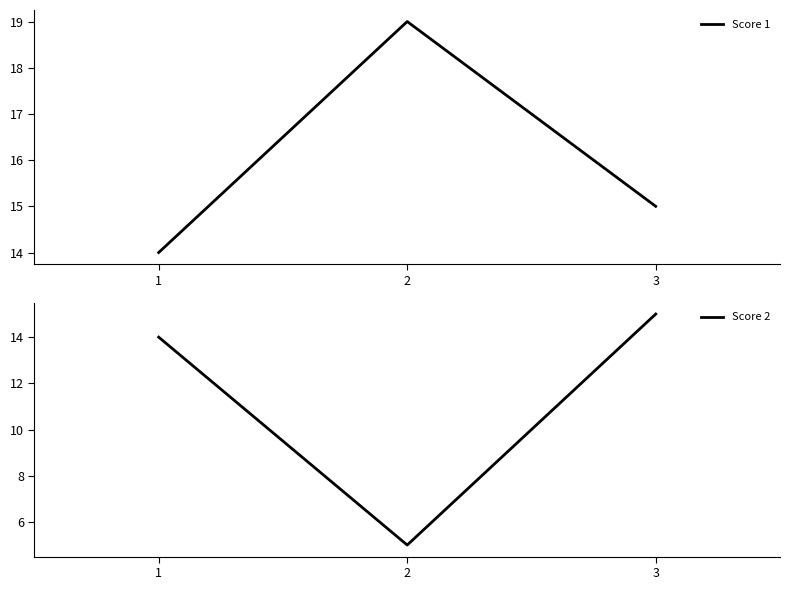

How many lines are shown in the chart?

2